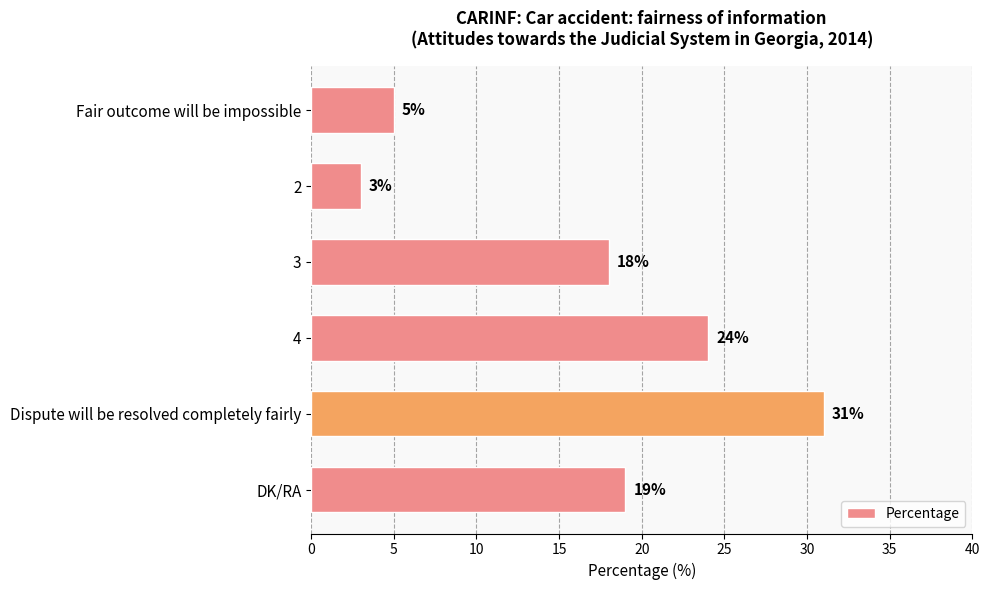

Reading bottom to top, list all the values displayed in this chart.

DK/RA=19	Dispute will be resolved completely fairly=31	4=24	3=18	2=3	Fair outcome will be impossible=5